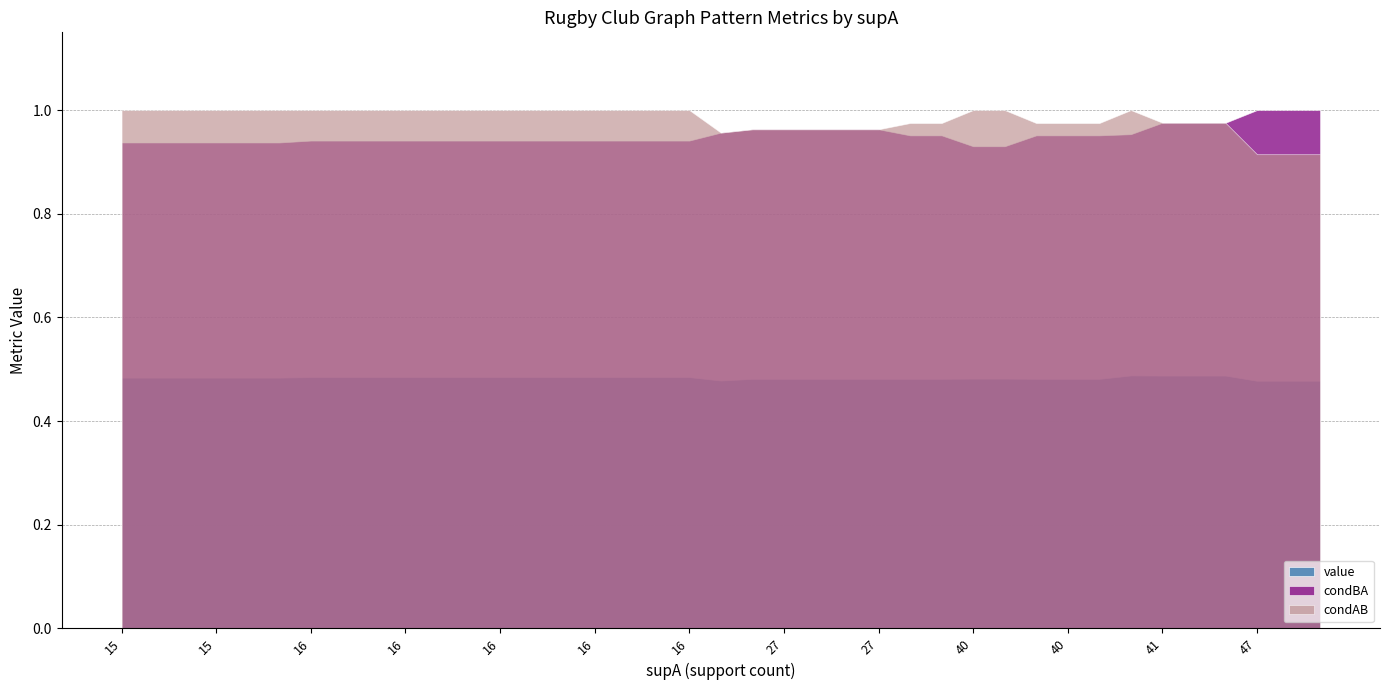

At which category does the chart reach its peak across all series?

47